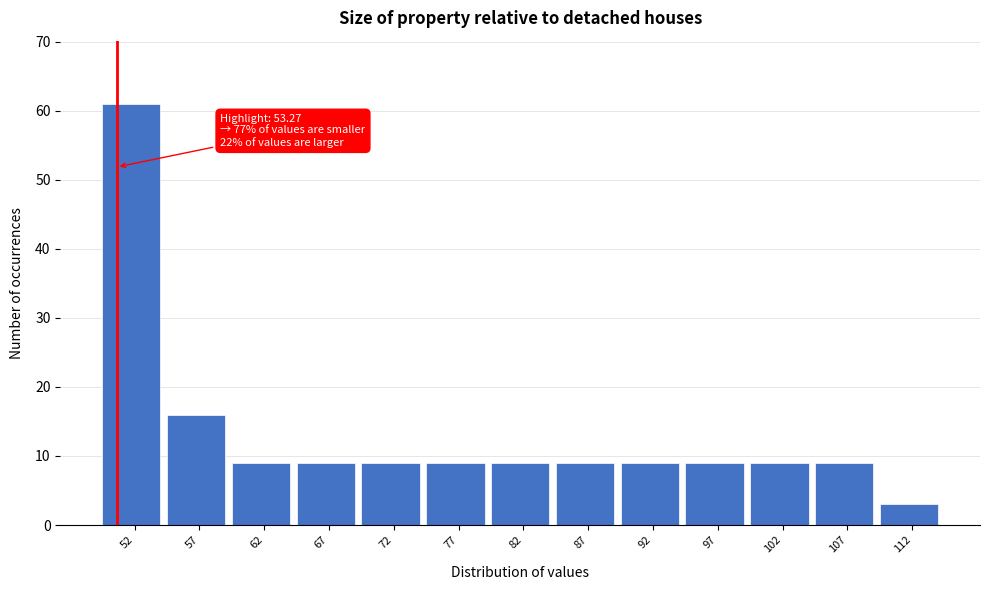

Reading left to right, transcribe all the data shown in this chart.

52=61	57=16	62=9	67=9	72=9	77=9	82=9	87=9	92=9	97=9	102=9	107=9	112=3